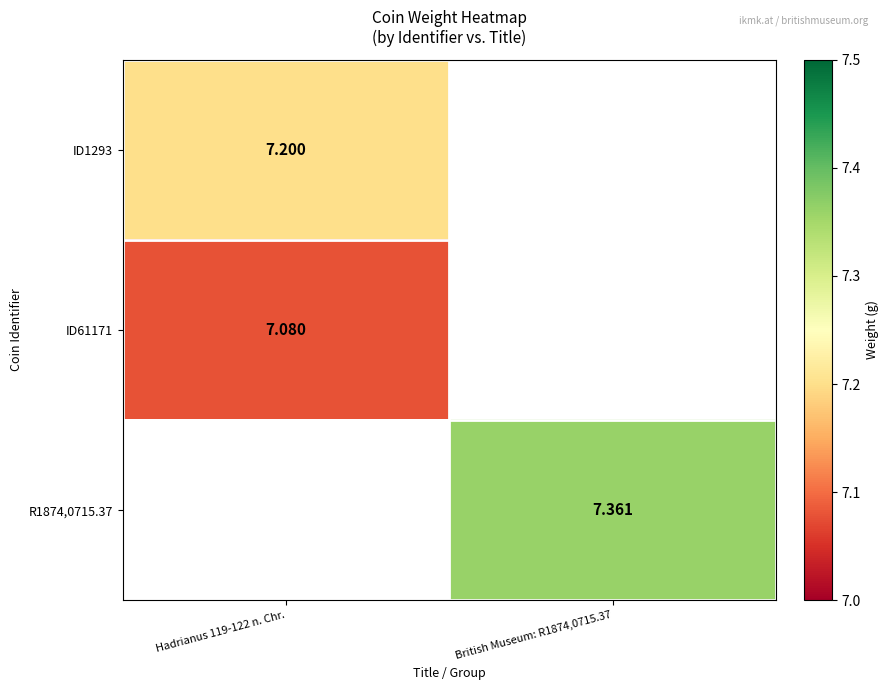

Which category has the highest value in the ID61171 series?

Hadrianus 119-122 n. Chr.